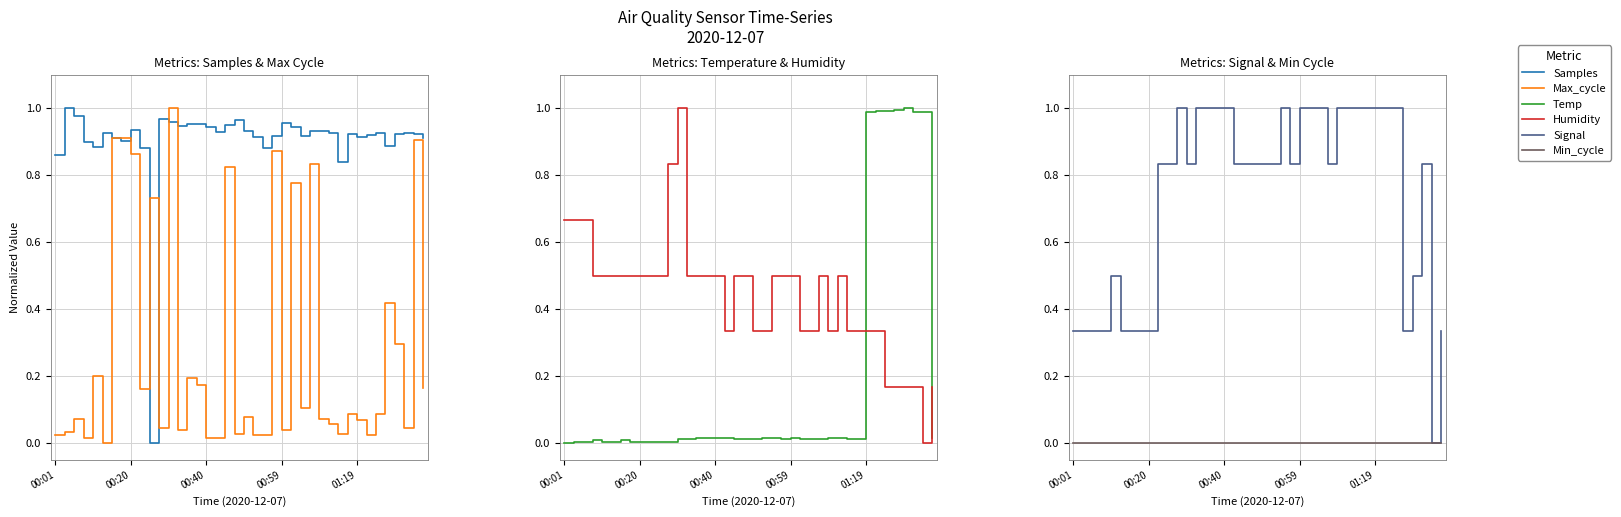

True or false: Signal and Min_cycle cross at least once.

False